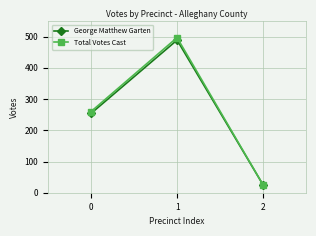

Which series has the largest total across all categories?

Total Votes Cast